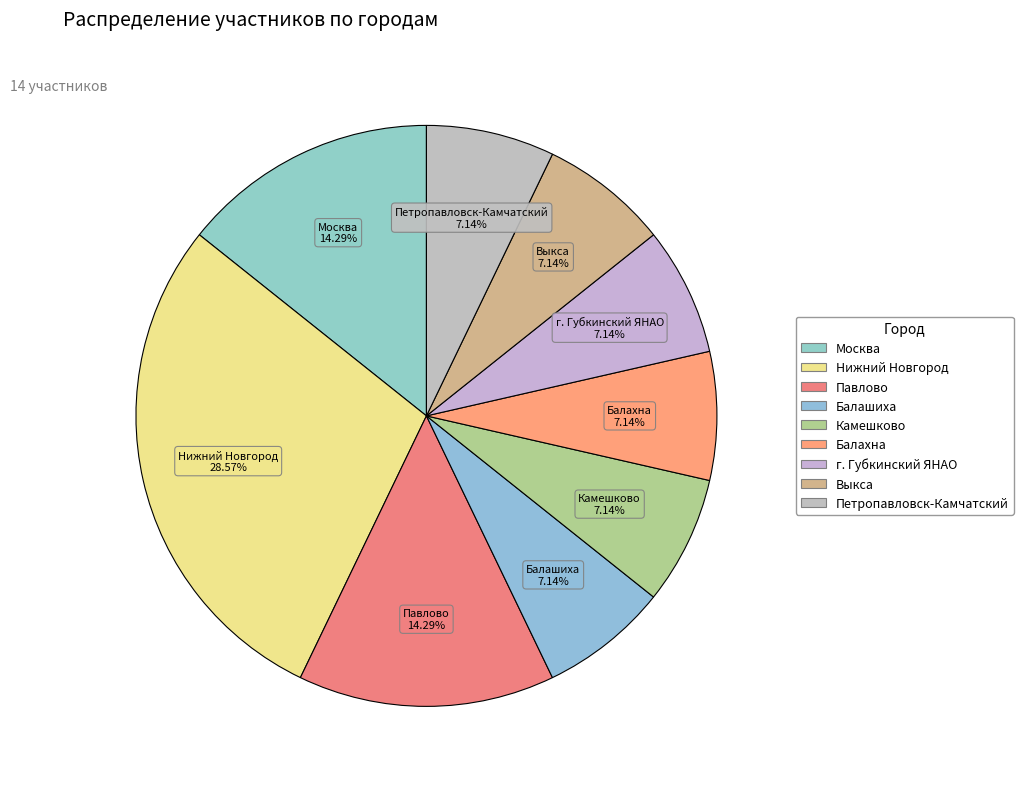

How many slices are in this pie chart?

9